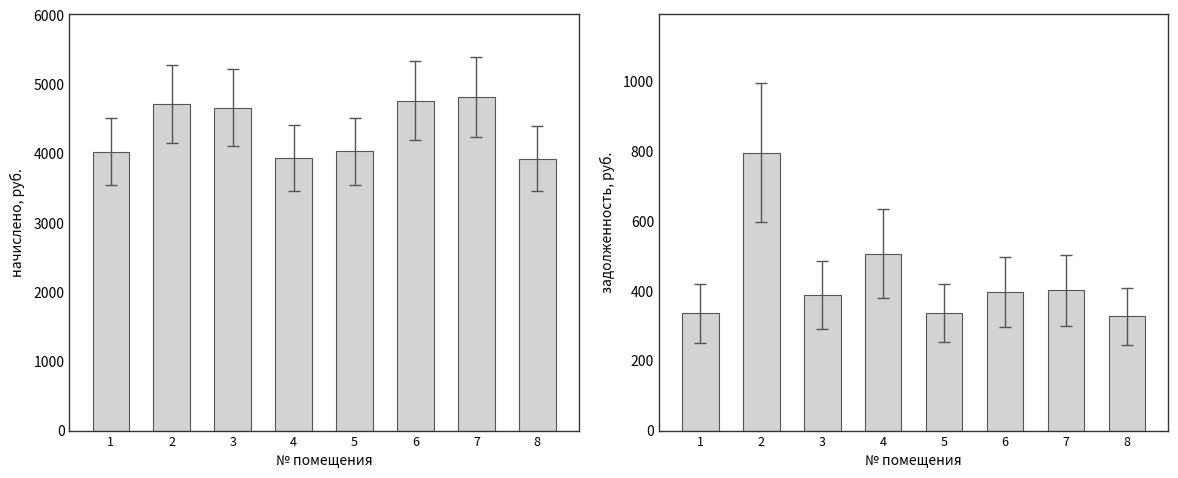

What is the difference between the задолженность values at 7 and 1?

65.7